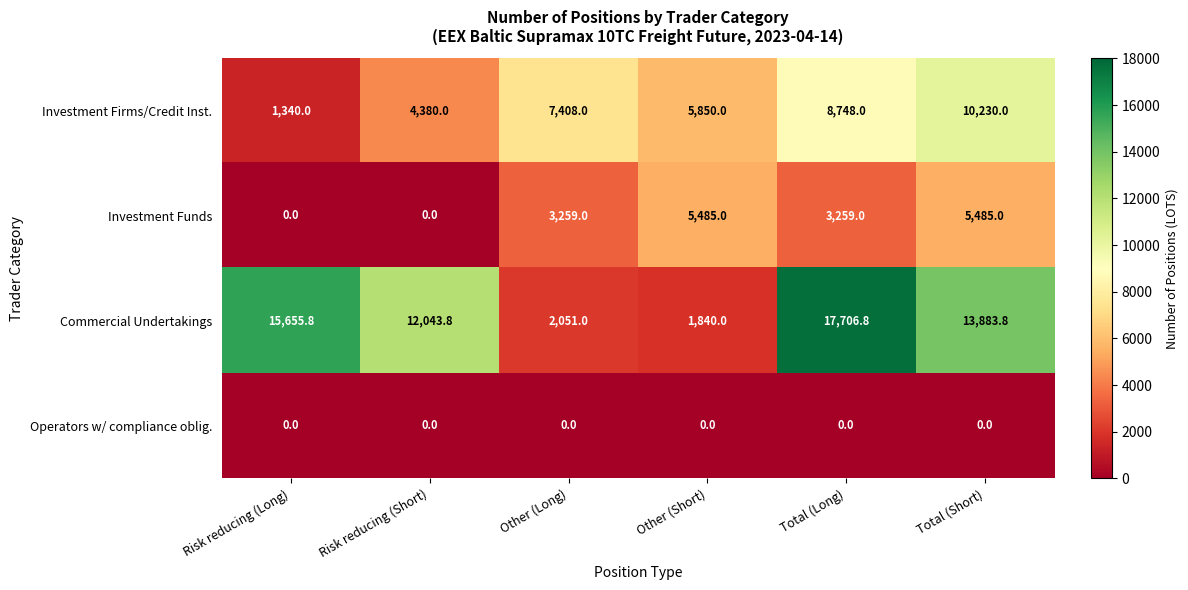

At which label does Commercial Undertakings reach its peak?

Total (Long)